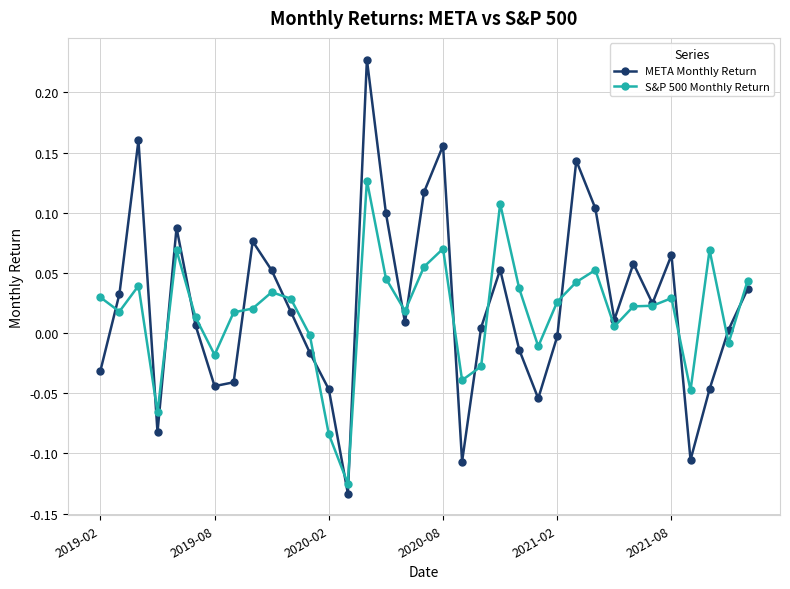

Rank the series by their maximum value, from highest to lowest.

META Monthly Return, S&P 500 Monthly Return